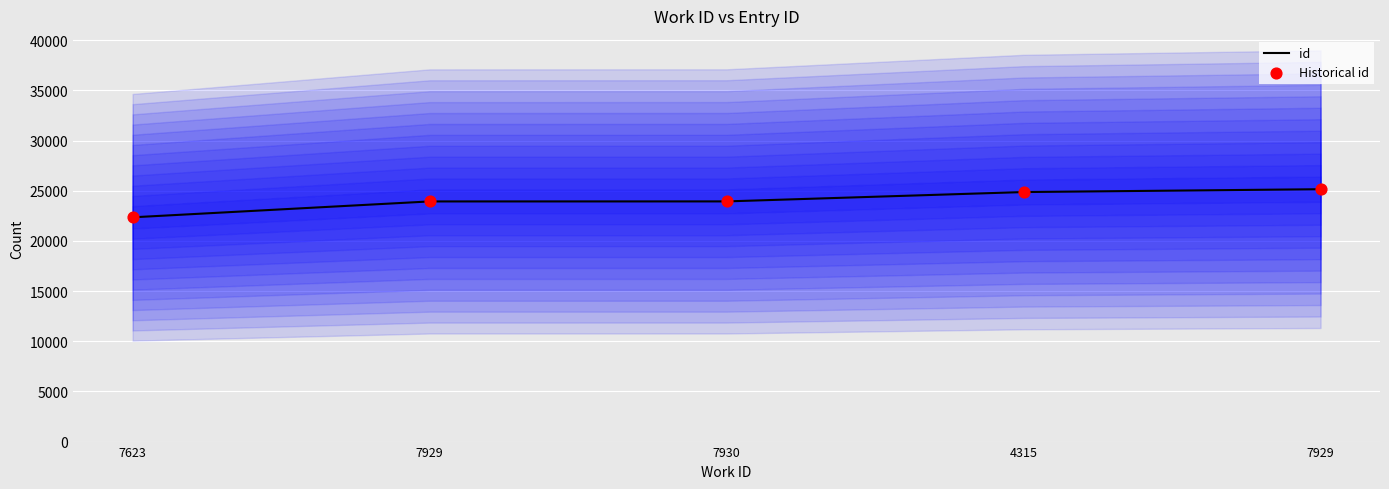

Which series reaches the minimum Y coordinate?

id